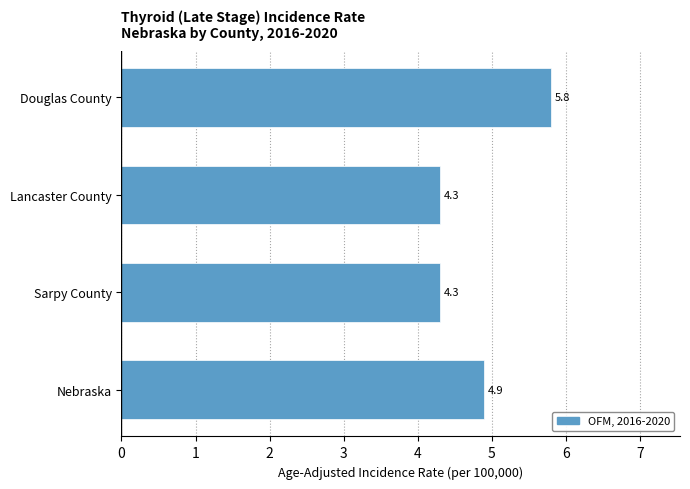

Reading bottom to top, extract all data points from this chart.

4.9	4.3	4.3	5.8